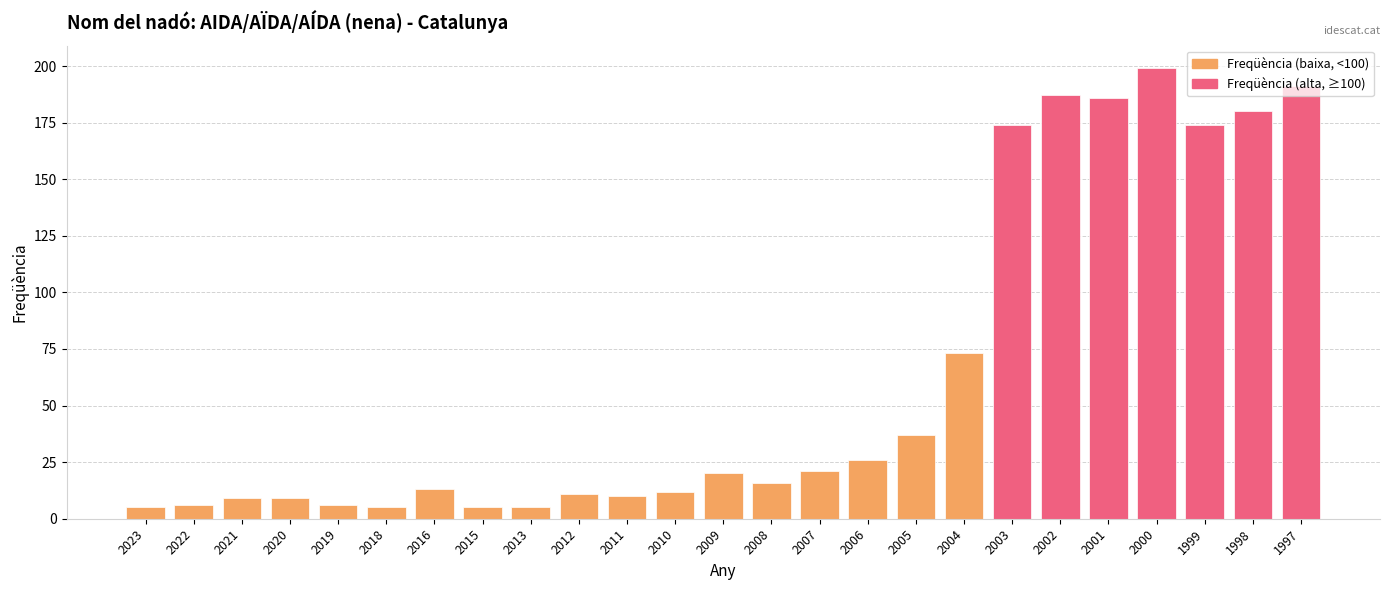

What is the greatest value displayed?

199